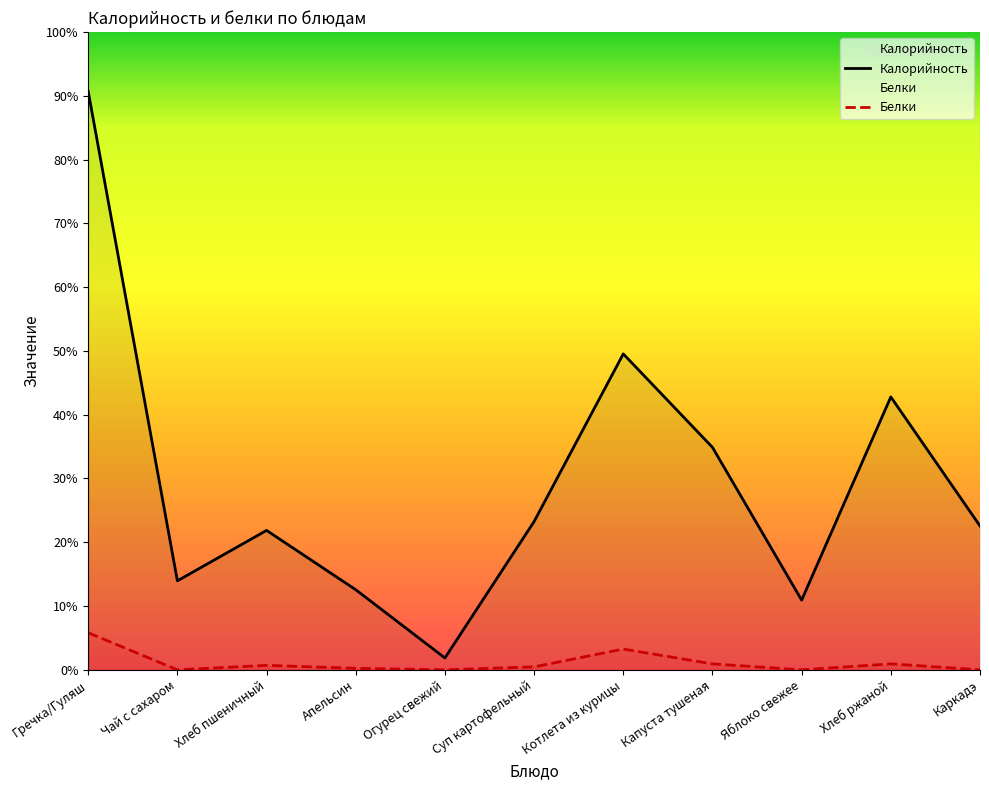

What are all the series names shown in the legend?

Калорийность, Белки